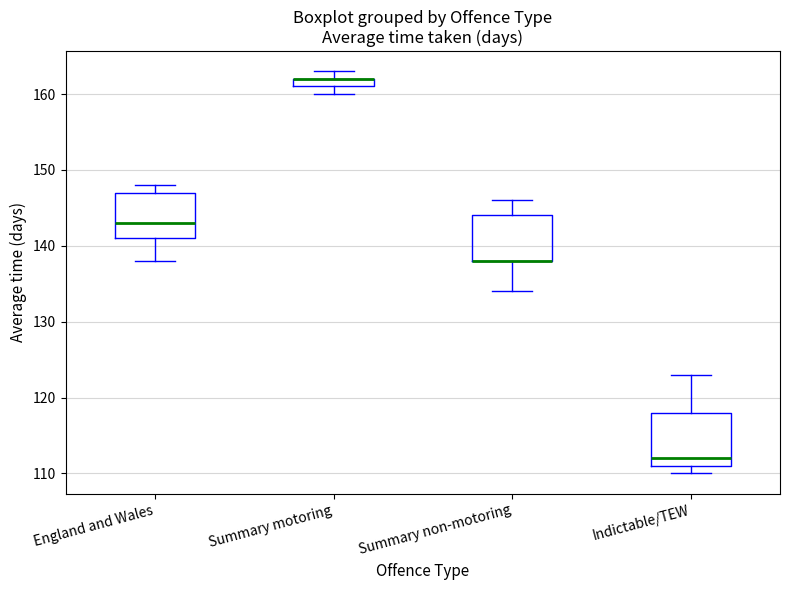

Comparing the boxes themselves (not the whiskers), which one is the tallest?

Indictable/TEW